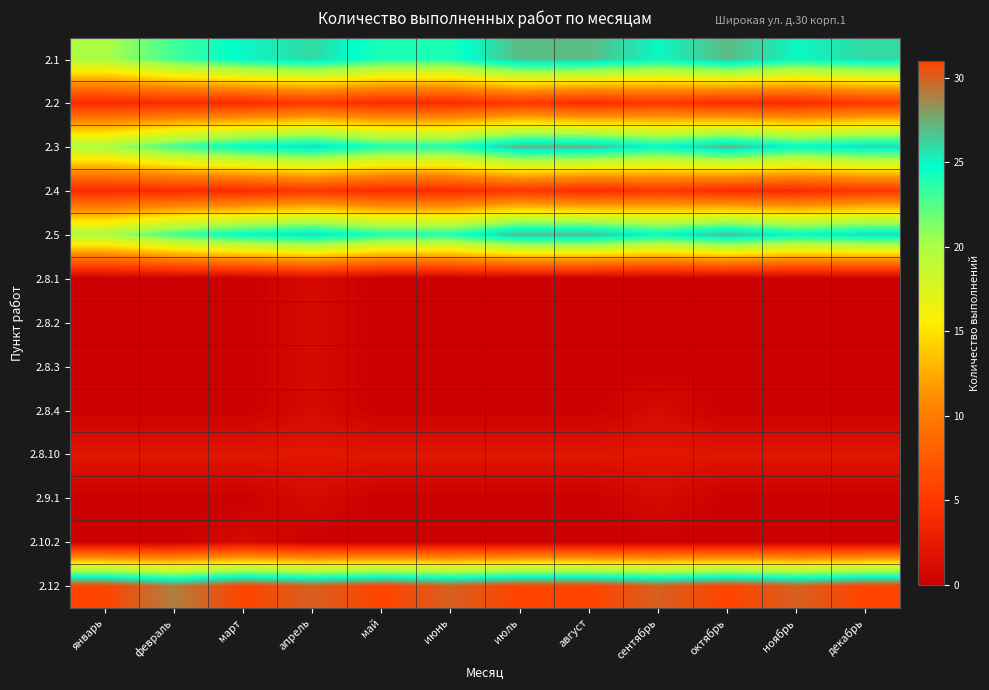

Between апрель and май, which series saw the biggest shift?

2.1